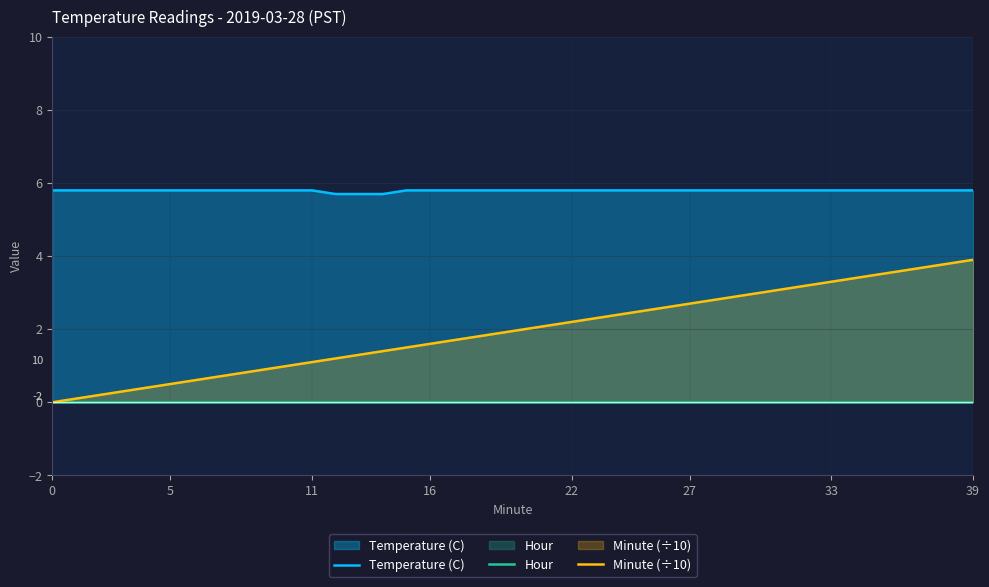

The Minute (÷10) series shows 4.3 at 27. True or false?

False